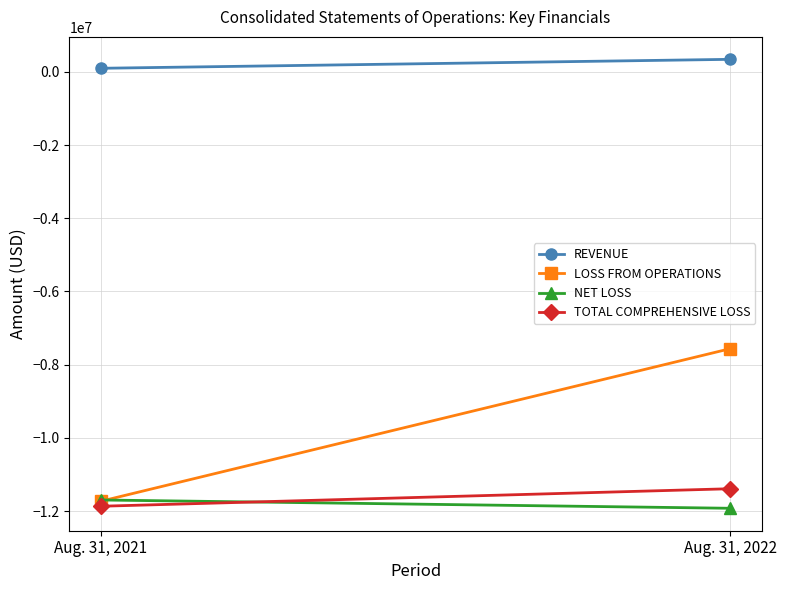

What is the difference between the NET LOSS values at Aug. 31, 2021 and Aug. 31, 2022?

226605